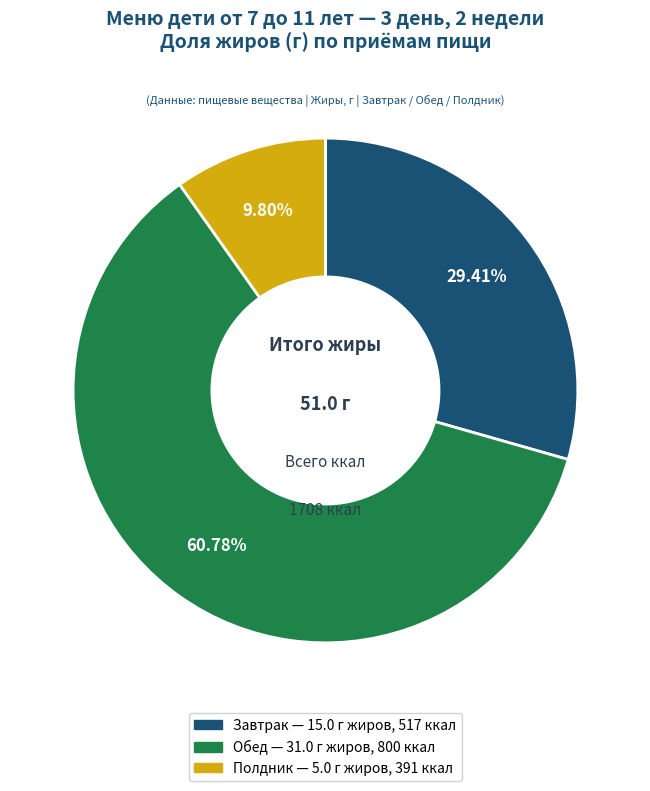

Is Завтрак the majority of the pie?

No